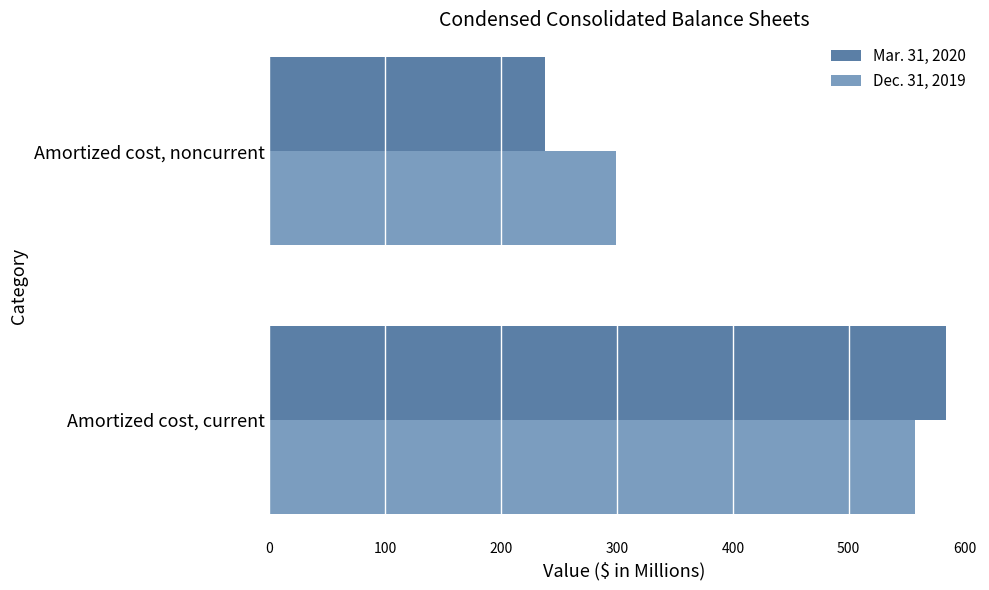

What is the maximum value shown in the chart?

584.1